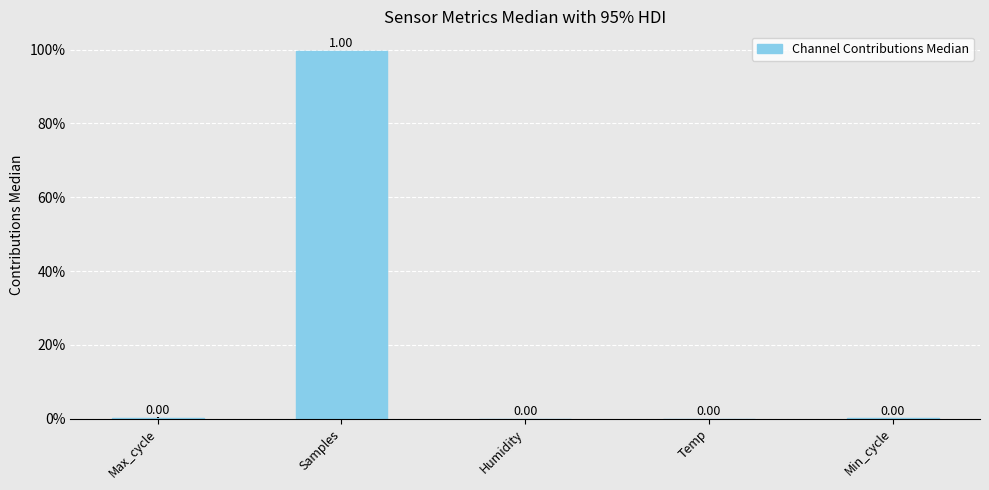

What is the sum of the values at Min_cycle and Samples?

1.0